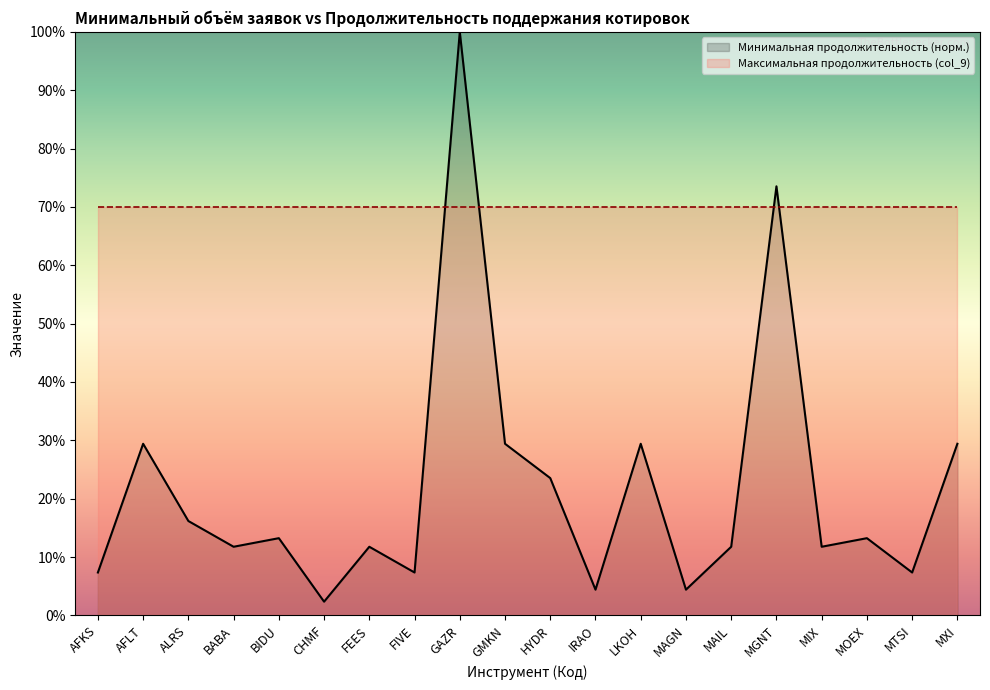

Rank the categories by value from highest to lowest.

GAZR, MGNT, AFLT, GMKN, LKOH, MXI, HYDR, ALRS, BIDU, MOEX, BABA, FEES, MAIL, MIX, AFKS, FIVE, MTSI, IRAO, MAGN, CHMF